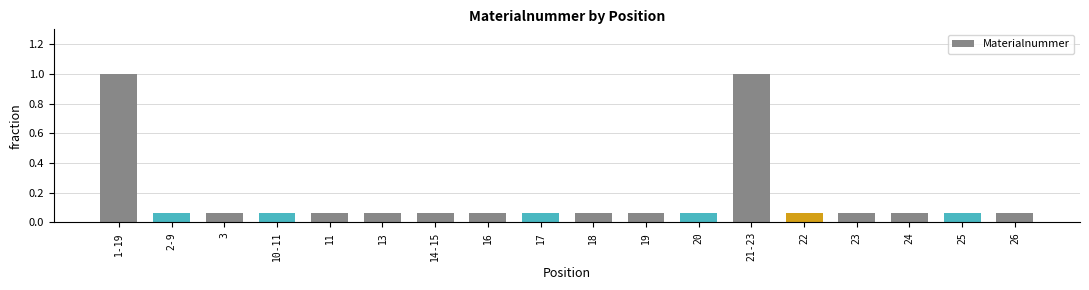

What is the difference between the second highest and second lowest values?

0.9